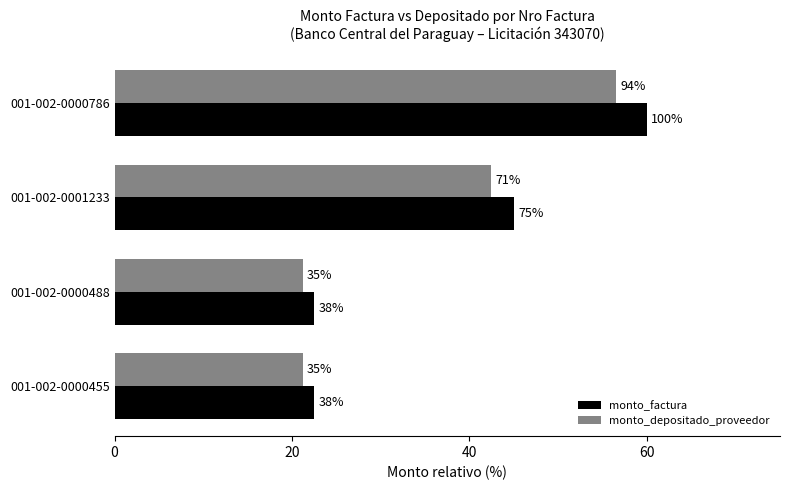

What is the sum of all monto_factura values?

150.0